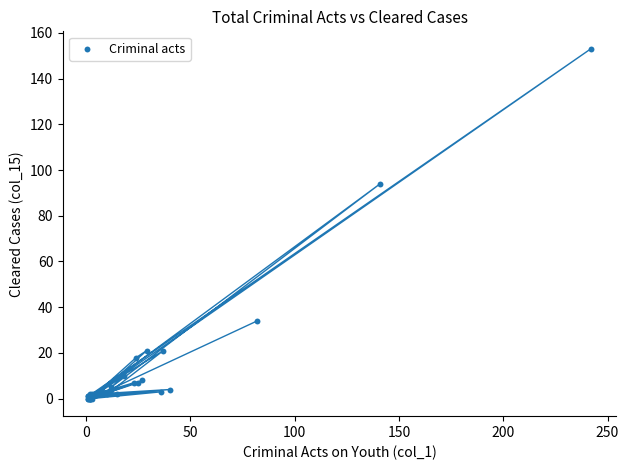

What Y value in the scatter plot is closest to 76?

94